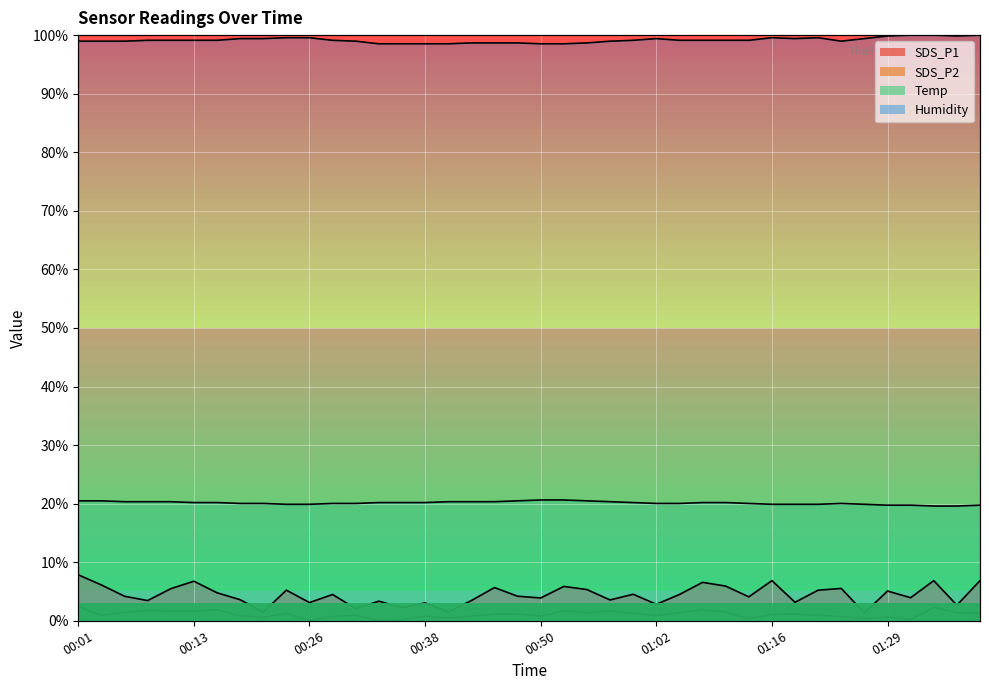

Reading right to left, list all the values displayed in this chart.

SDS_P1: 6.9	2.7	6.9	3.9	5.1	1.3	5.5	5.2	3.2	6.9	4.1	5.9	6.6	4.5	2.8	4.5	3.6	5.3	5.9	3.9	4.2	5.7	3.5	1.5	3.1	2.2	3.3	2.1	4.5	3.1	5.2	1.5	3.6	4.8	6.8	5.5	3.5	4.2	6.1	7.8
SDS_P2: 1.3	1.4	2.3	0.2	0.6	0.3	0.7	0.9	1.2	1.1	0.3	1.5	1.9	1.4	0.9	1.3	1.7	1.4	1.7	0.8	1.2	1.1	0.8	0.4	0.8	0.2	0.0	0.9	0.7	0.0	1.3	0.6	0.8	1.9	1.6	1.7	1.8	1.4	0.9	2.4
Temp: 19.7	19.6	19.6	19.7	19.7	19.9	20.0	19.9	19.9	19.9	20.0	20.2	20.2	20.0	20.0	20.2	20.3	20.5	20.6	20.6	20.5	20.3	20.3	20.3	20.2	20.2	20.2	20.0	20.0	19.9	19.9	20.0	20.0	20.2	20.2	20.3	20.3	20.3	20.5	20.5
Humidity: 100.0	99.9	100.0	100.0	99.9	99.4	99.0	99.6	99.4	99.6	99.1	99.1	99.1	99.1	99.4	99.1	99.0	98.7	98.5	98.5	98.7	98.7	98.7	98.5	98.5	98.5	98.5	99.0	99.1	99.6	99.6	99.4	99.4	99.1	99.1	99.1	99.1	99.0	99.0	99.0